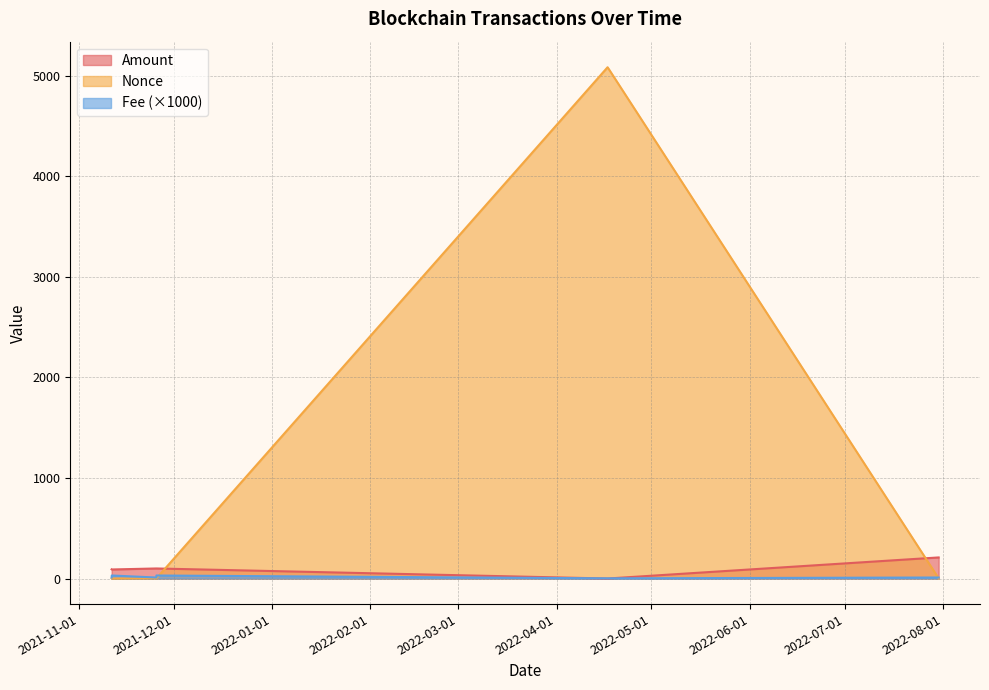

Between which two adjacent categories do Nonce and Amount first intersect?

2021-11-25 13:27:00 and 2022-04-17 03:12:00